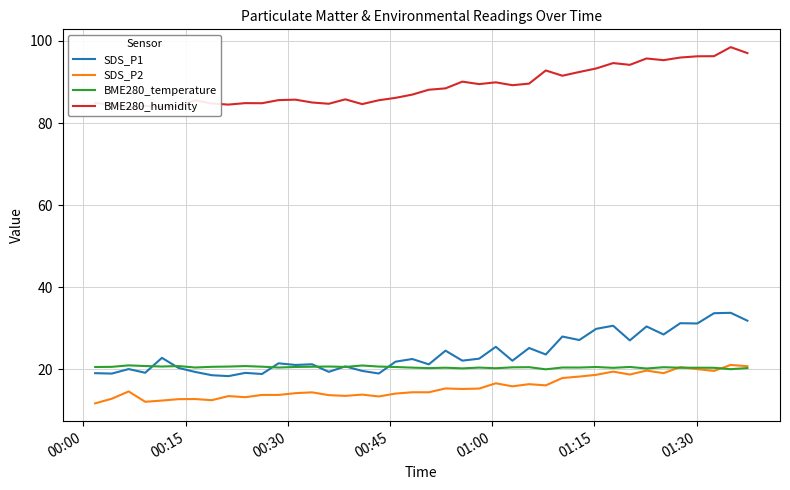

Does the chart have visible grid lines?

Yes